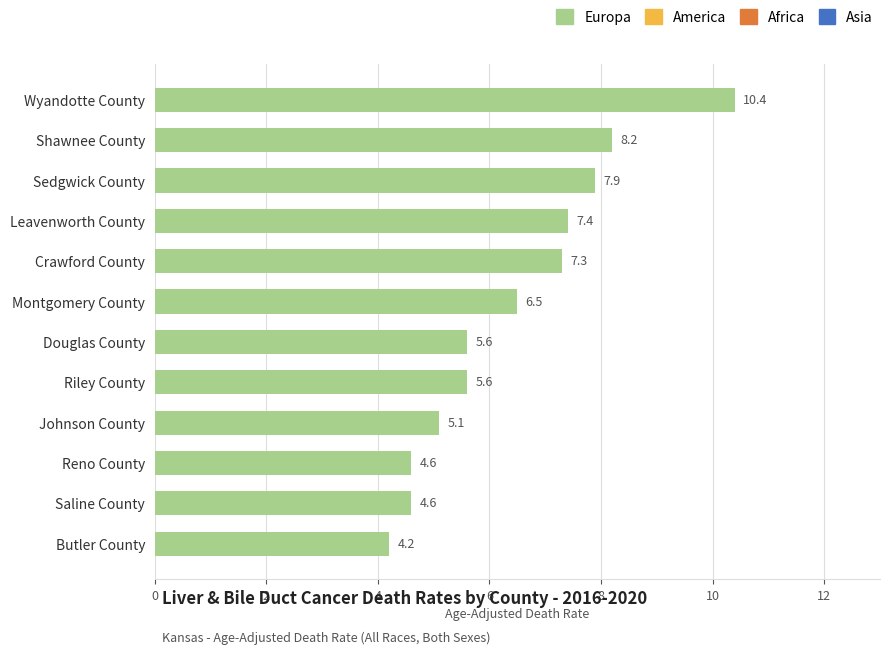

Reading top to bottom, extract all data points from this chart.

10.4	8.2	7.9	7.4	7.3	6.5	5.6	5.6	5.1	4.6	4.6	4.2